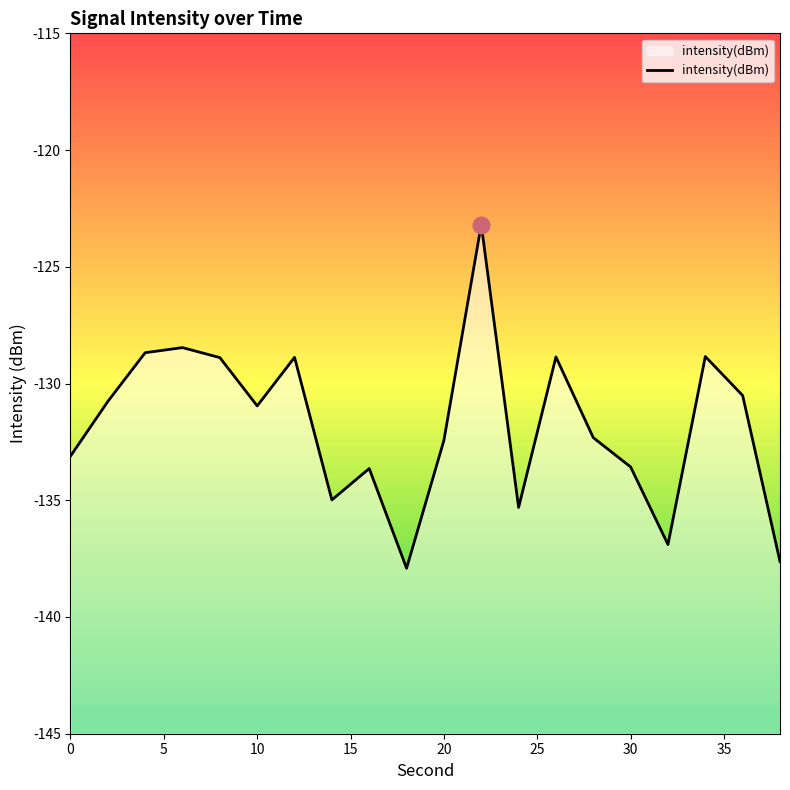

How many values are below -130?

13